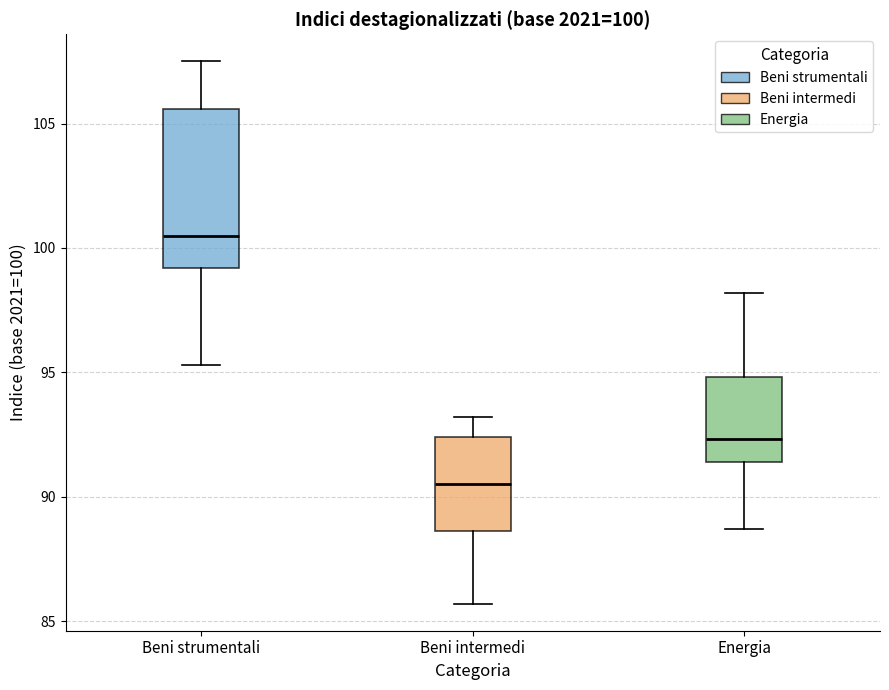

Which box is the tallest, from its lower edge to its upper edge?

Beni strumentali